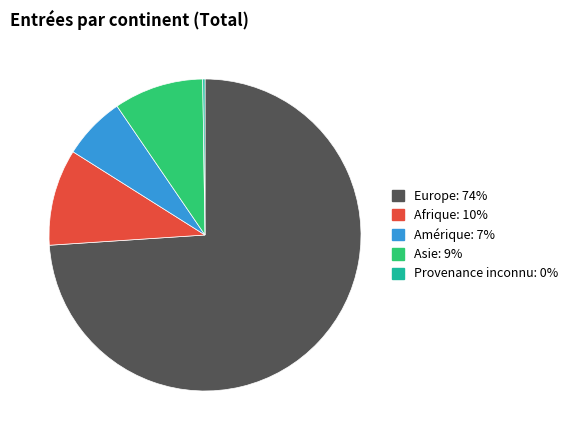

True or false: Asie accounts for 16% of the total.

False